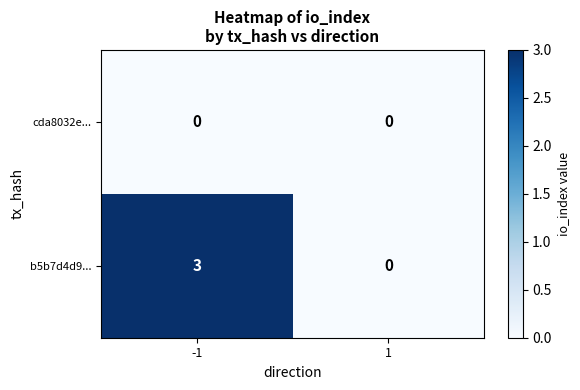

Read the b5b7d4d9... value at -1.

3